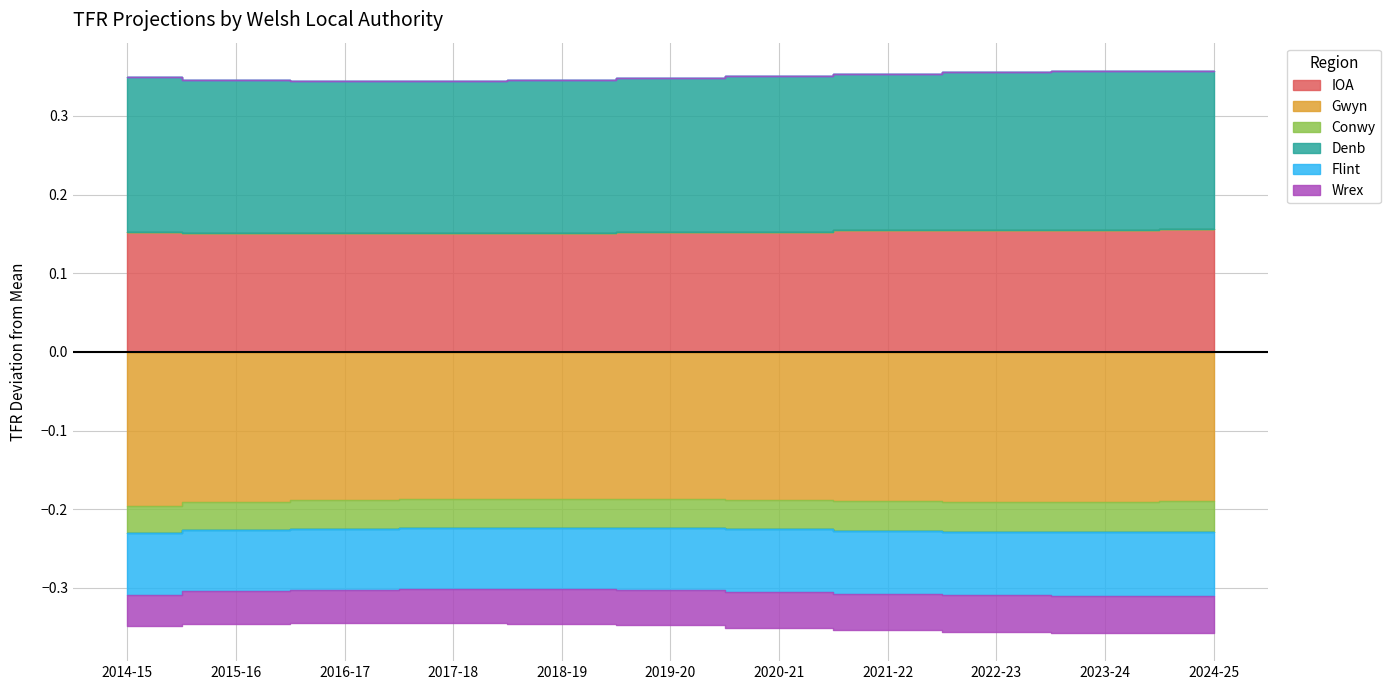

At which label does IOA reach its peak?

2024-25